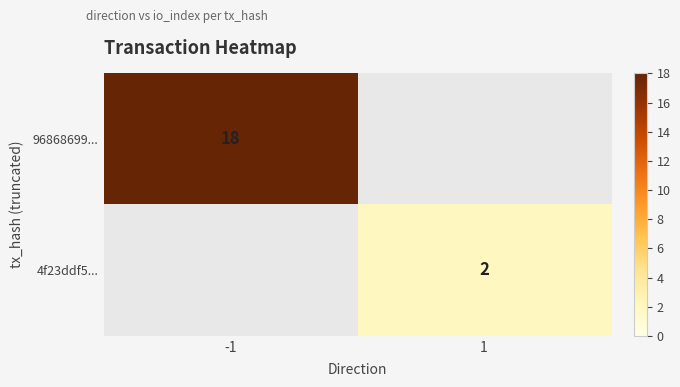

Which series has the largest range (max minus min)?

96868699...